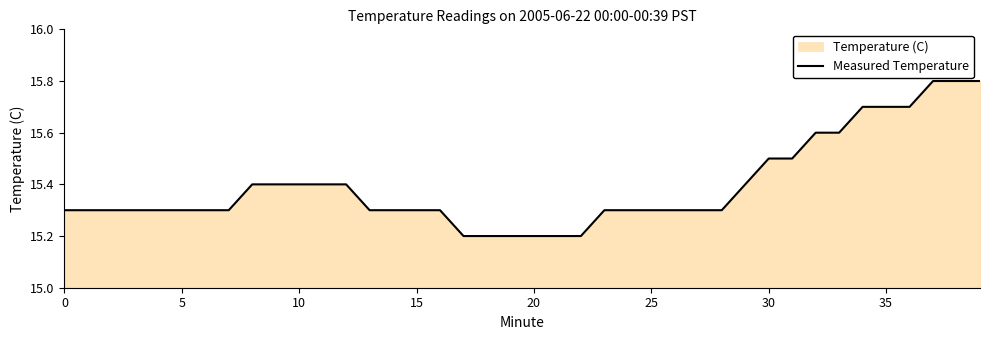

What is the maximum value shown in the chart?

15.8